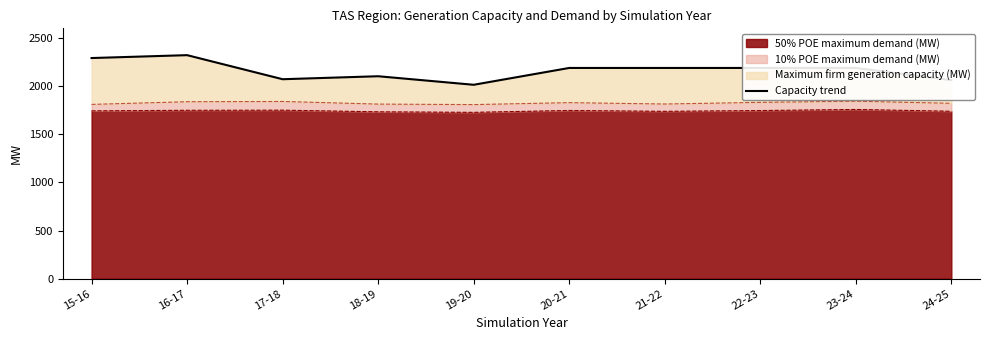

Is it true that the value at 16-17 is 2323.7?

True